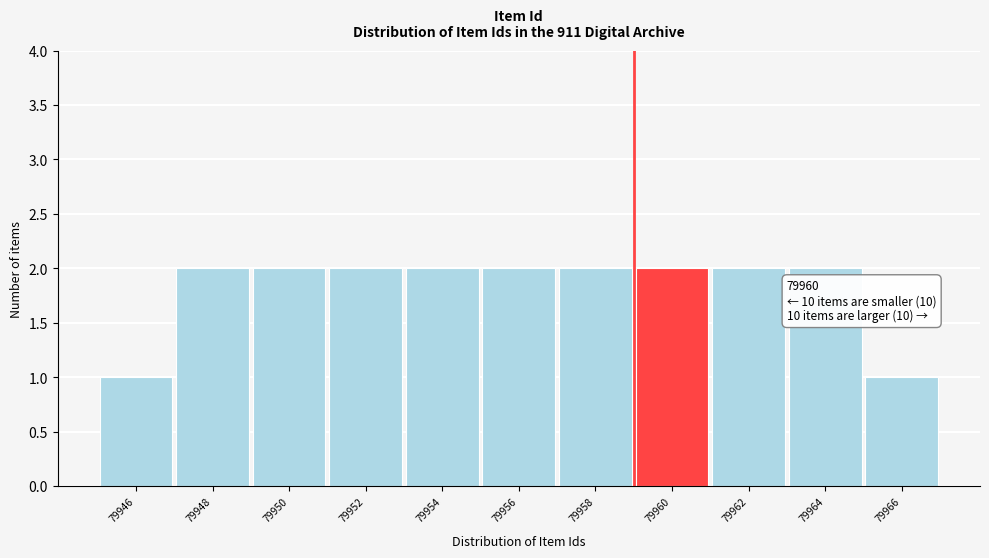

Reading right to left, what are all the values shown in this chart?

79966=1	79964=2	79962=2	79960=2	79958=2	79956=2	79954=2	79952=2	79950=2	79948=2	79946=1